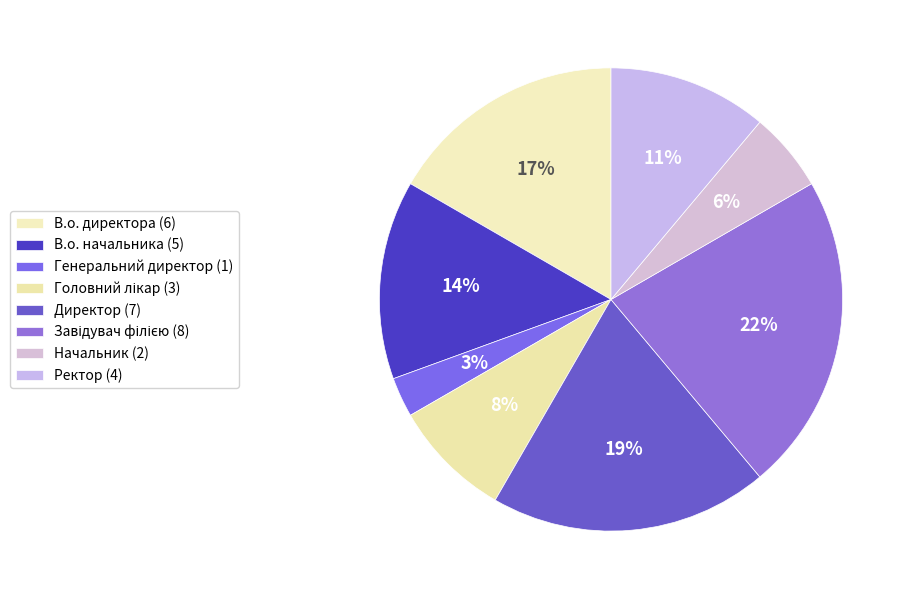

How many slices are in this pie chart?

8